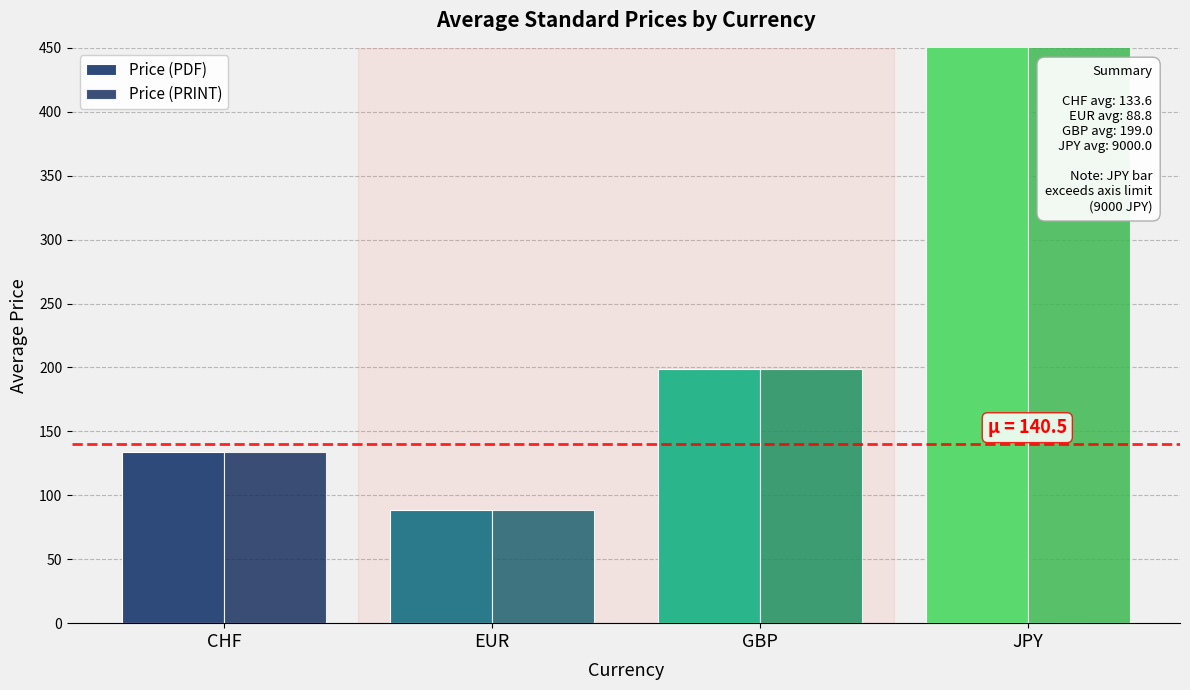

What is the label of the 1st bar from the right?

JPY